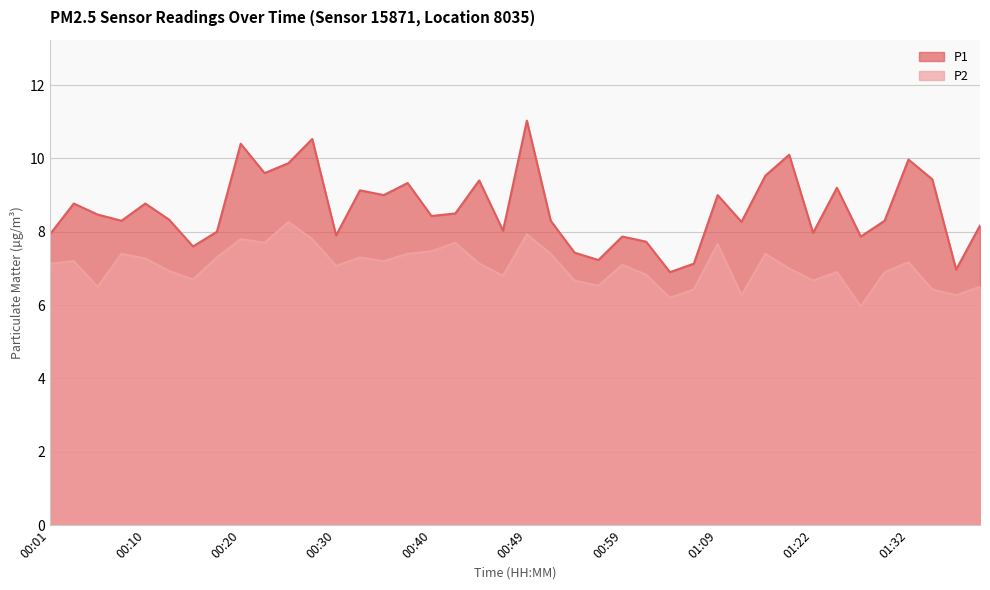

Between 00:57 and 00:30, which is larger?

00:30